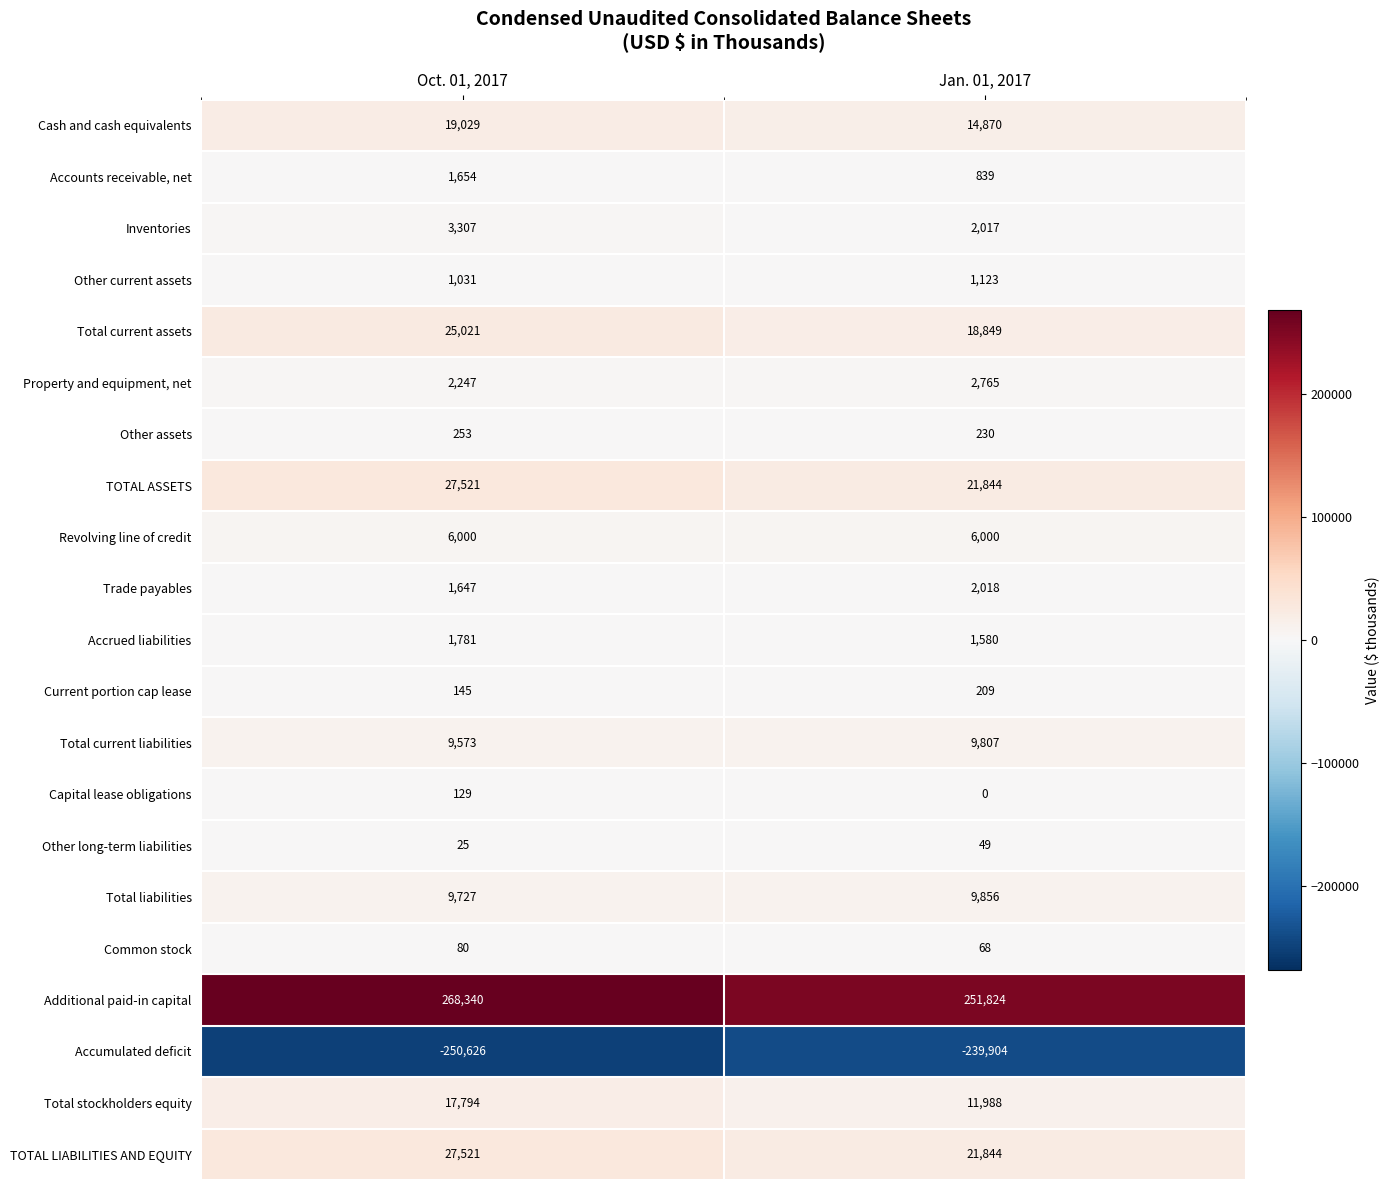

What is the minimum value shown in the chart?

-250626